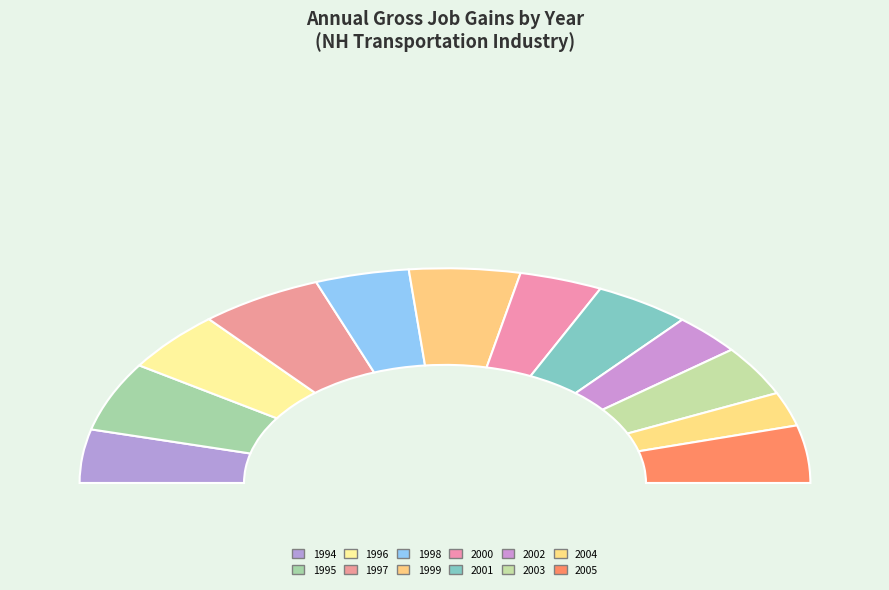

Does 1994 represent more than half of the total?

No